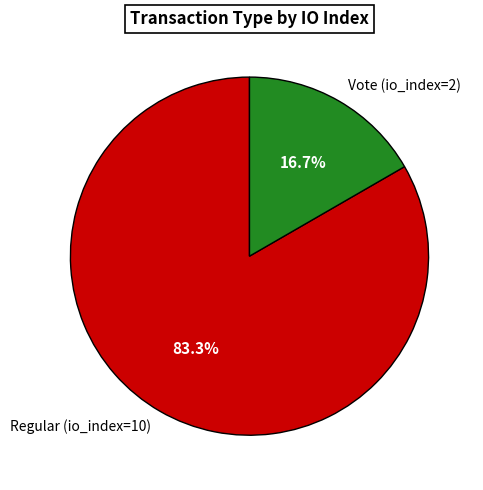

Between Regular (io_index=10) and Vote (io_index=2), which is larger?

Regular (io_index=10)